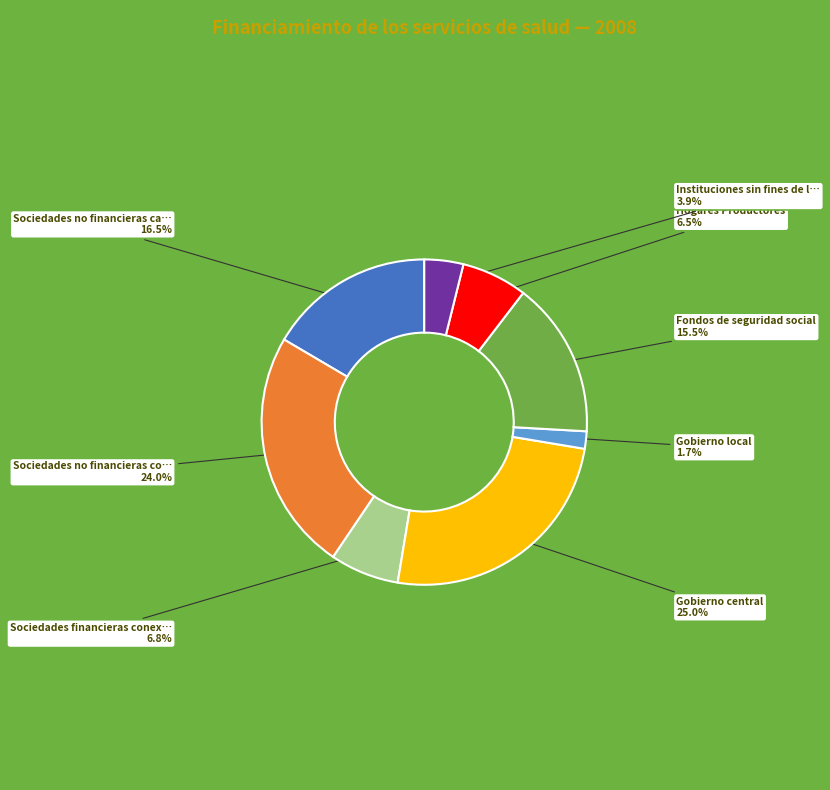

Is there a majority slice in this chart?

No